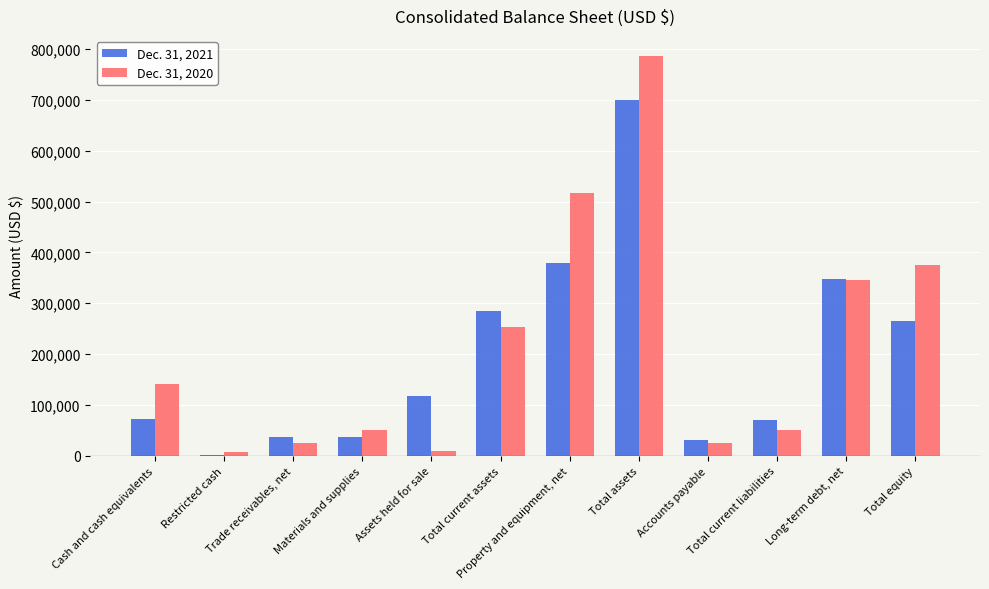

What is the sum of all Dec. 31, 2020 values?

2587489